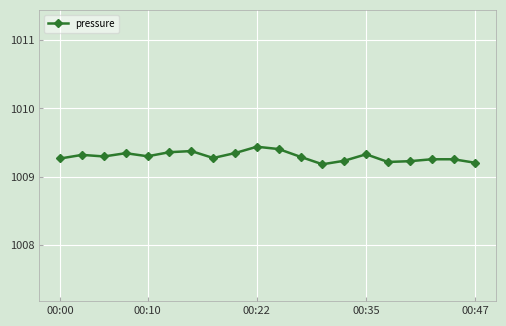

How many values are between 1009 and 1010?

20